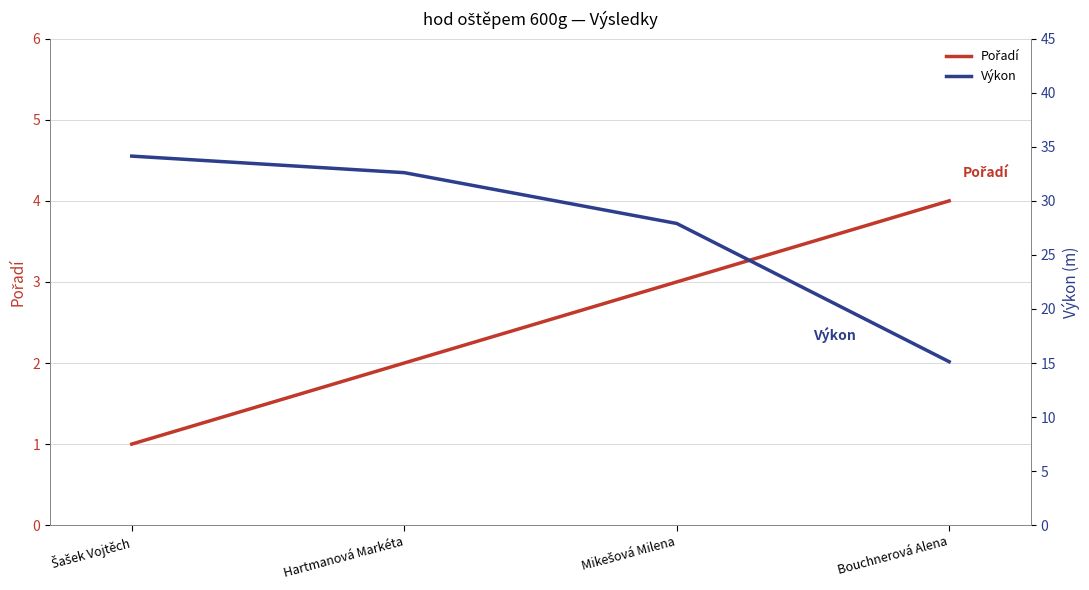

True or false: Pořadí has more than 2 points higher than both neighbors.

False